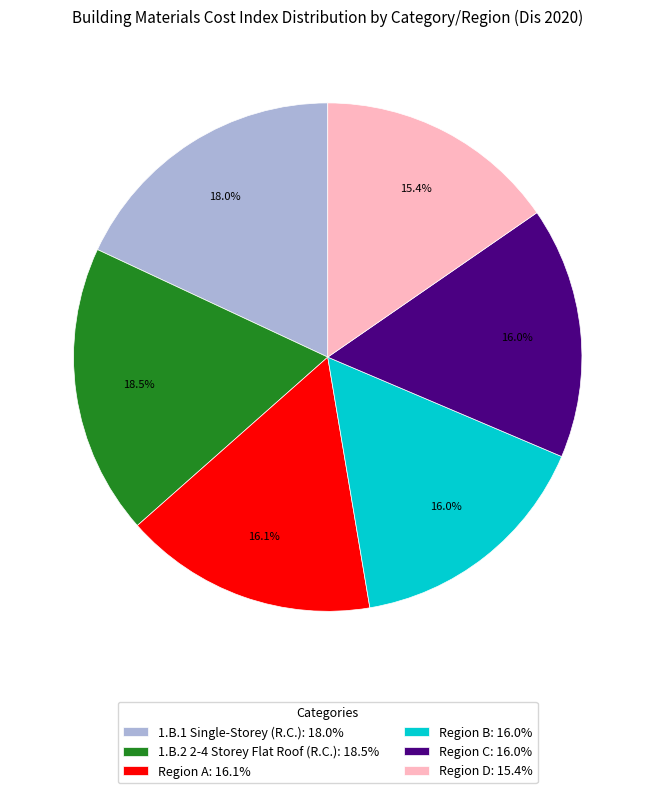

To the nearest percent, what is the average slice percentage?

17%